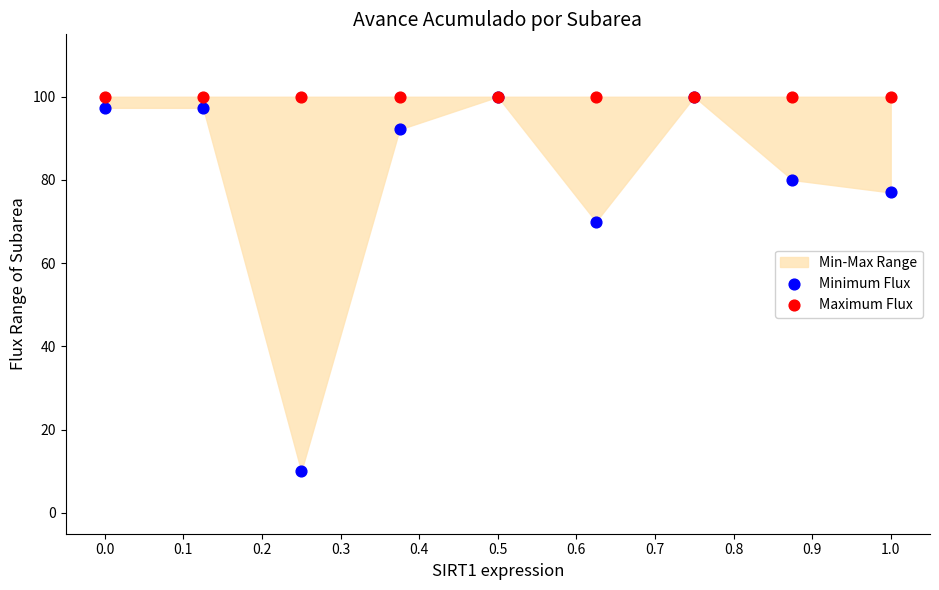

In the Minimum Flux series, what Y value is closest to 55?

70.0